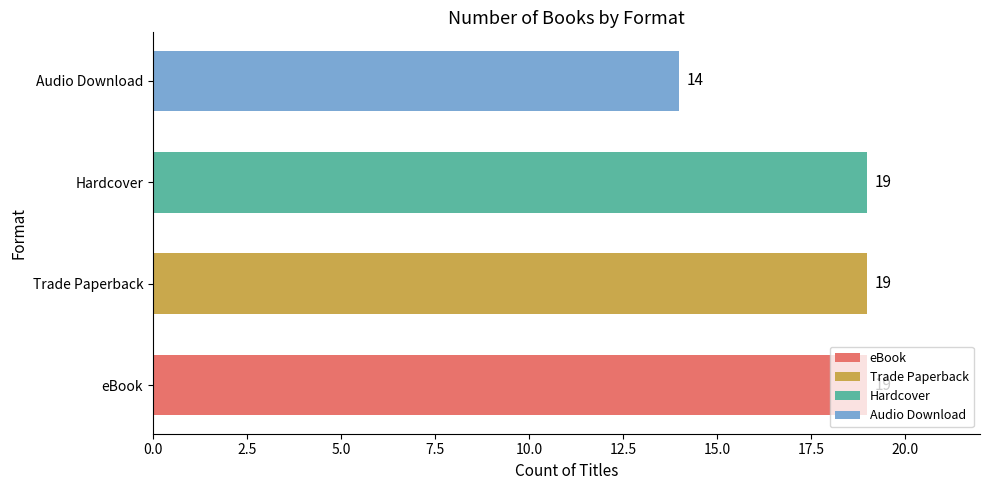

Count the number of data series in this chart.

1